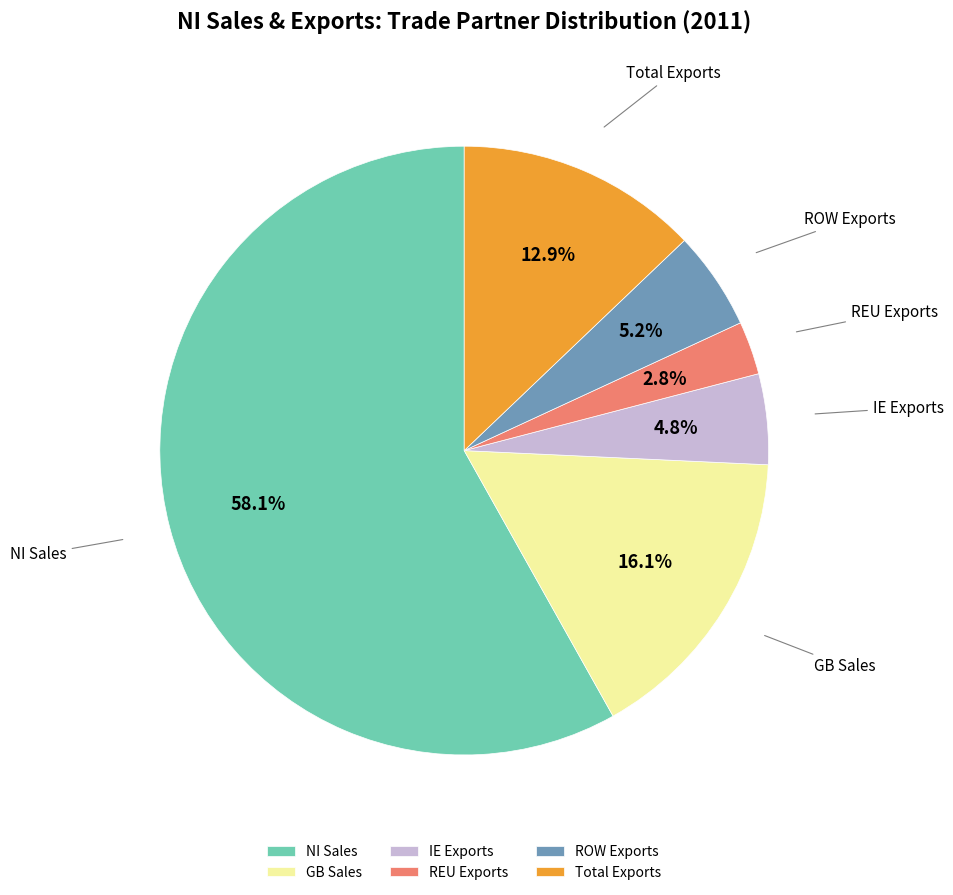

Which category has the biggest portion of the pie?

NI Sales